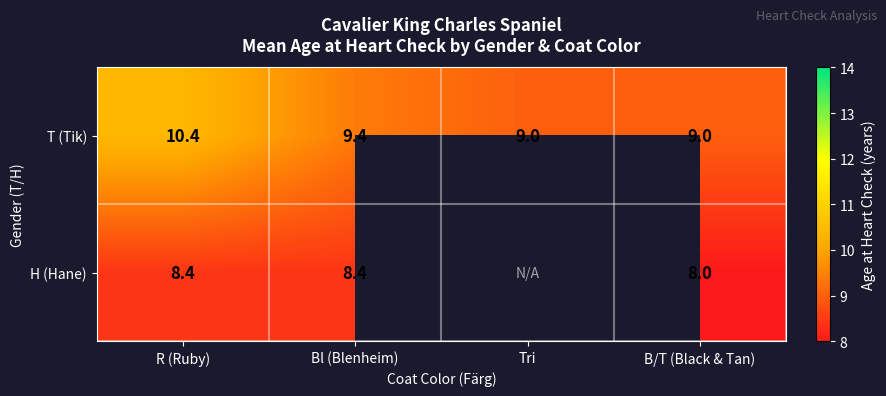

Which category has the highest value in the T (Tik) series?

R (Ruby)